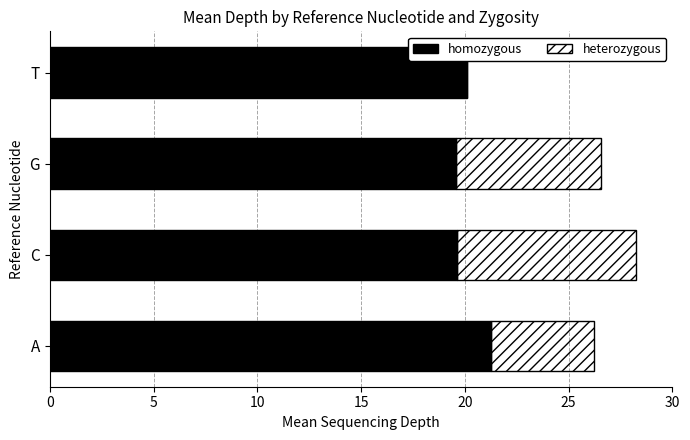

Rank the series by their average value, from lowest to highest.

heterozygous, homozygous